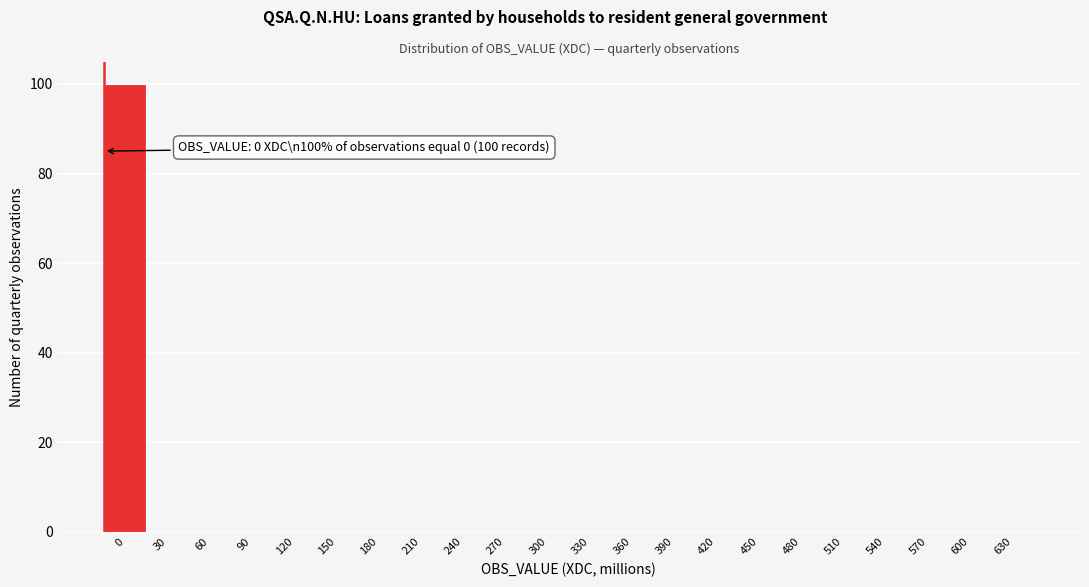

Reading right to left, transcribe all the data shown in this chart.

630=0	600=0	570=0	540=0	510=0	480=0	450=0	420=0	390=0	360=0	330=0	300=0	270=0	240=0	210=0	180=0	150=0	120=0	90=0	60=0	30=0	0=100